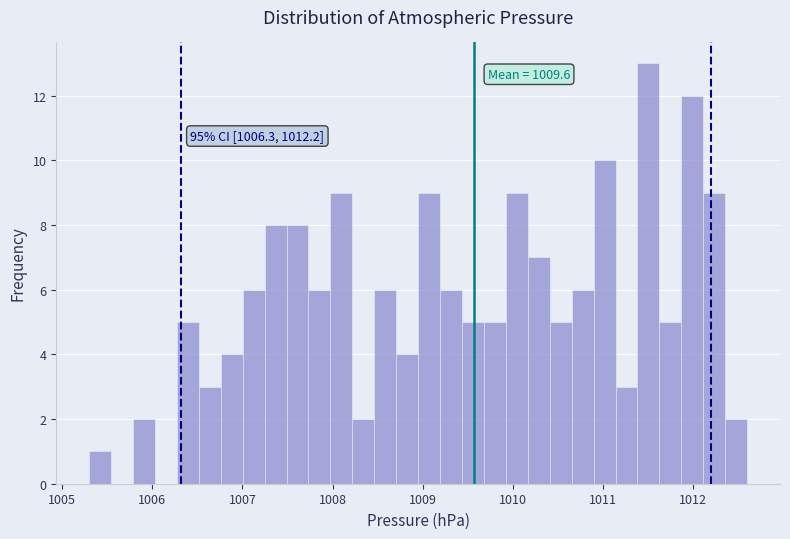

Around what value on the x-axis is the tallest bar? Give the approximate position of its centre, as read against the axis.

1011.5